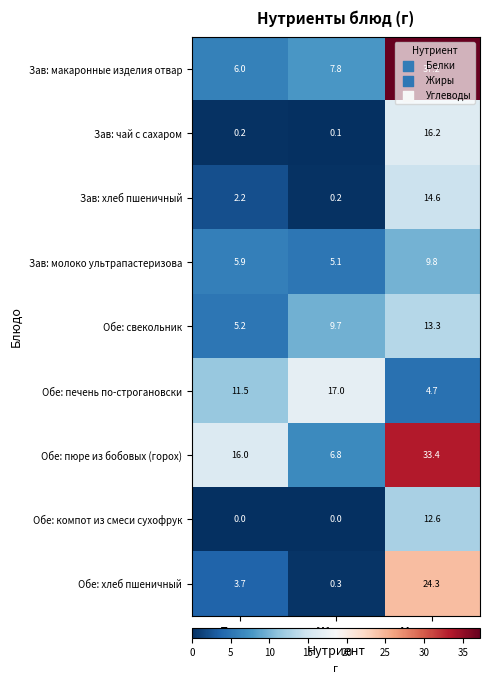

Which series has the largest total across all categories?

Обе: пюре из бобовых (горох)